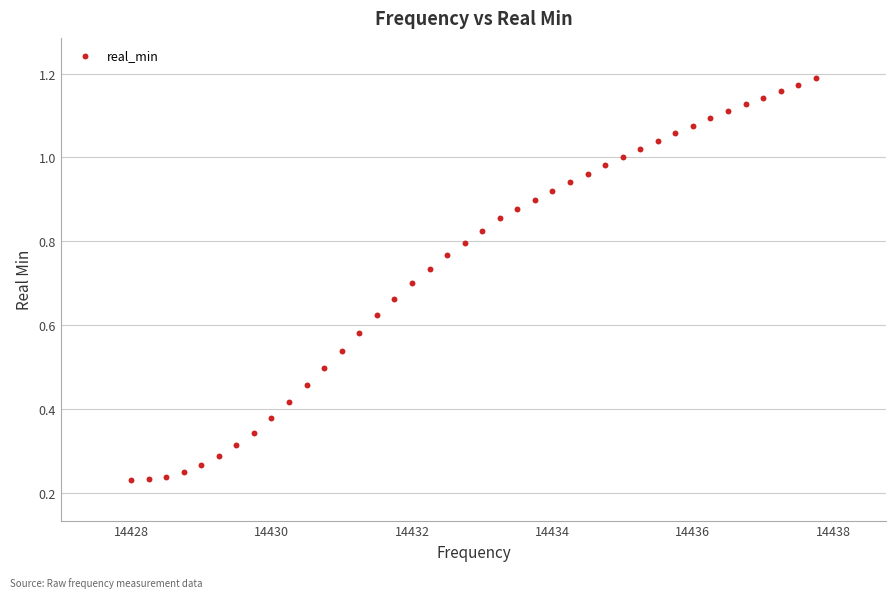

What is the range of X values (max minus min)?

9.8